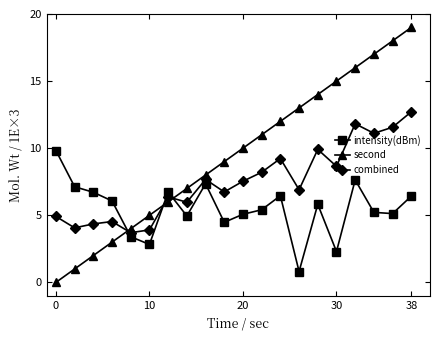

How many lines are shown in the chart?

3